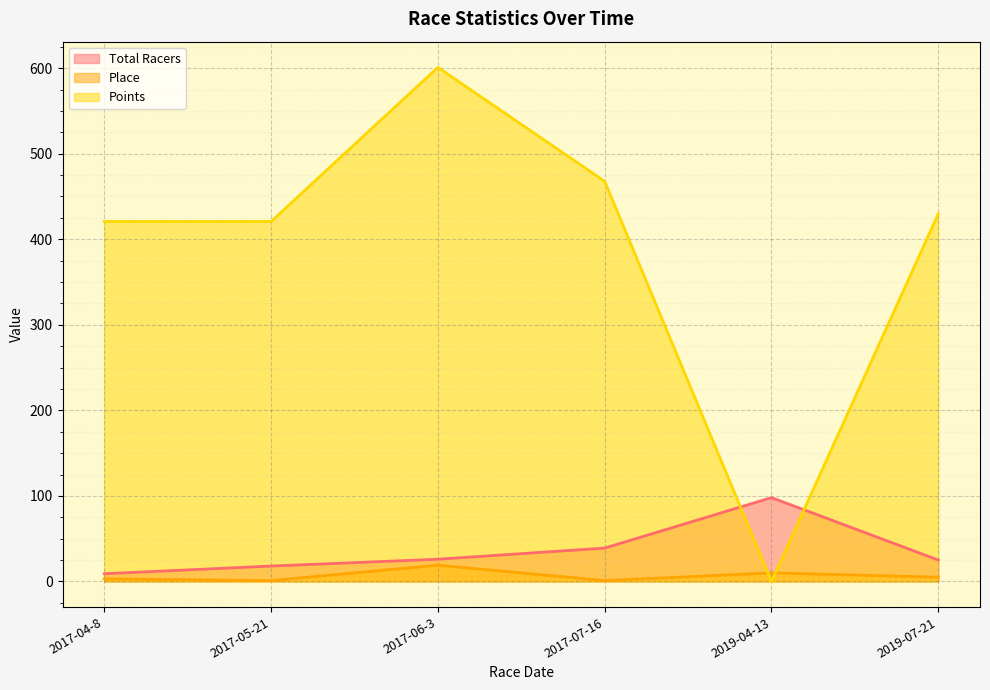

In Place, how many points are lower than both neighbors (excluding endpoints)?

2